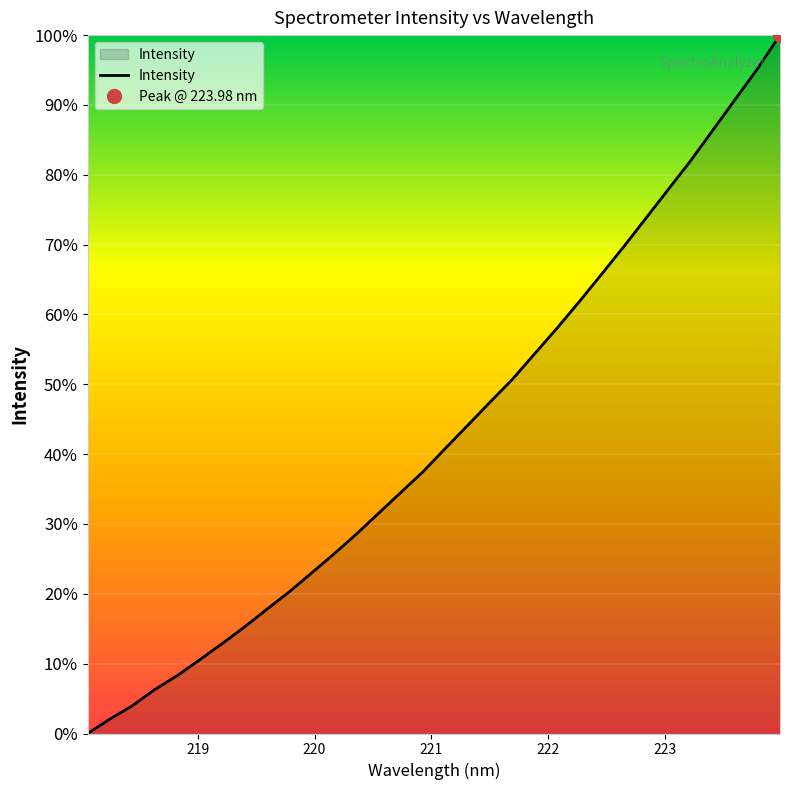

Which label corresponds to the smallest value in the chart?

218.0596